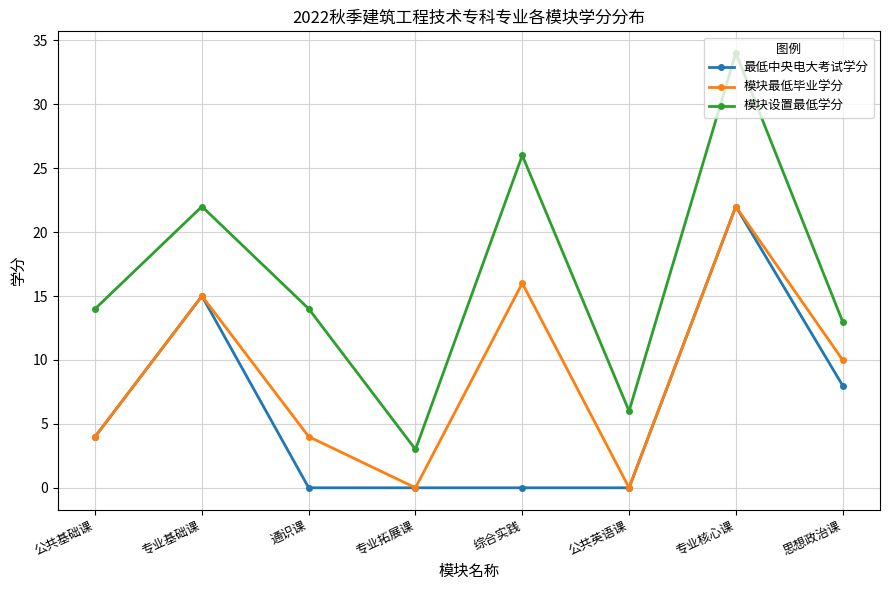

At which label does 最低中央电大考试学分 reach its peak?

专业核心课